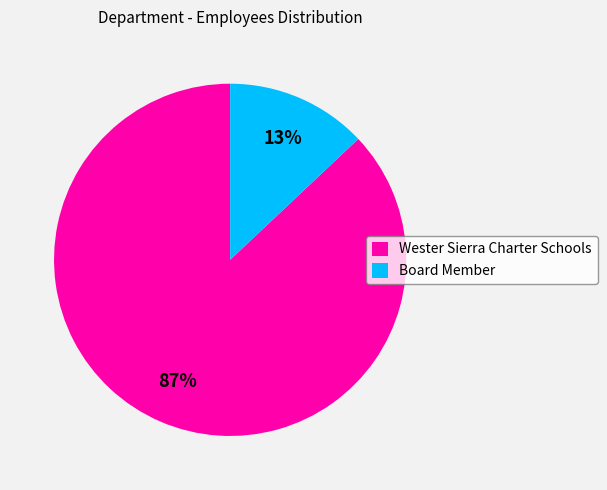

How many segments does this pie chart have?

2